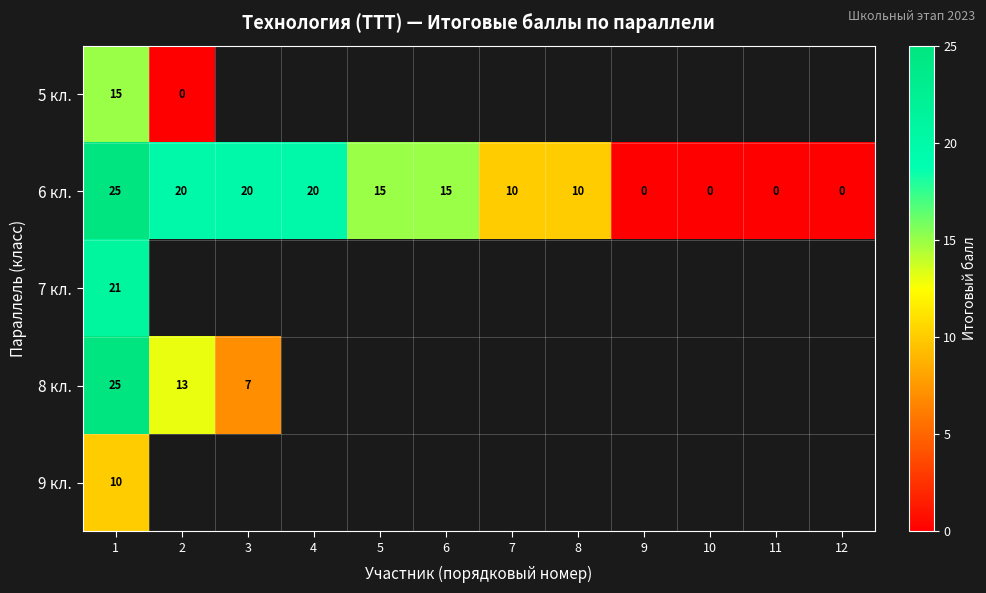

Which category has the lowest value across all series?

2